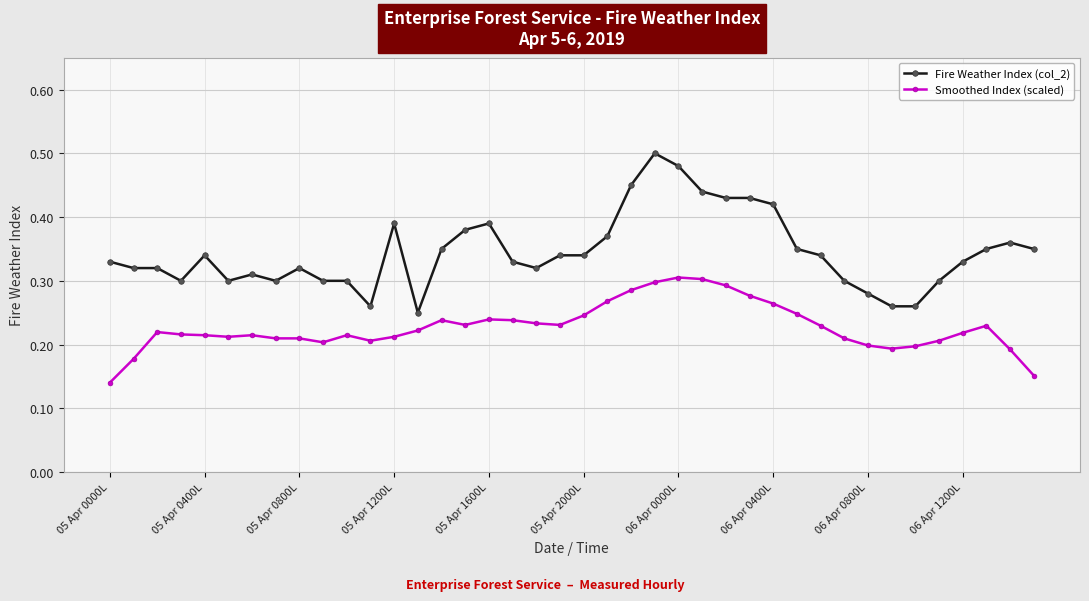

Which series has the widest spread of values?

Fire Weather Index (col_2)